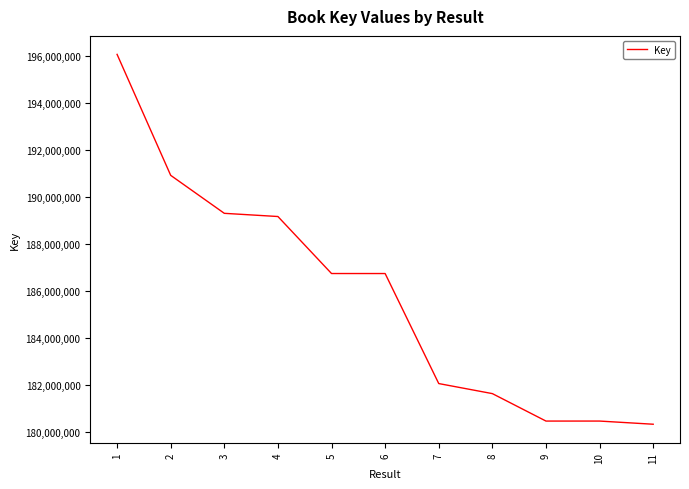

The value at 6 is 297540711. True or false?

False